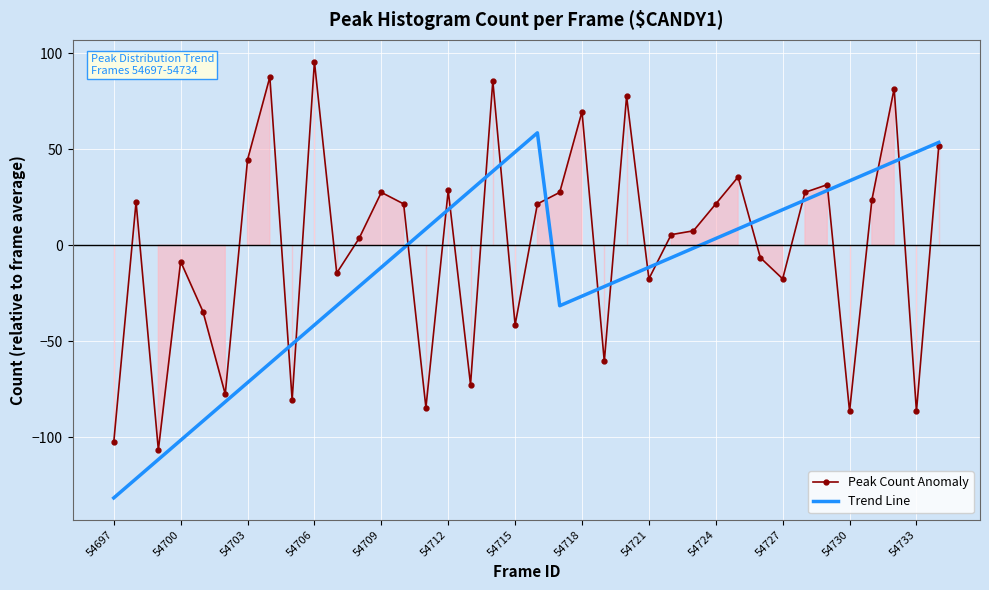

How many values in the Trend Line series exceed -1?

17